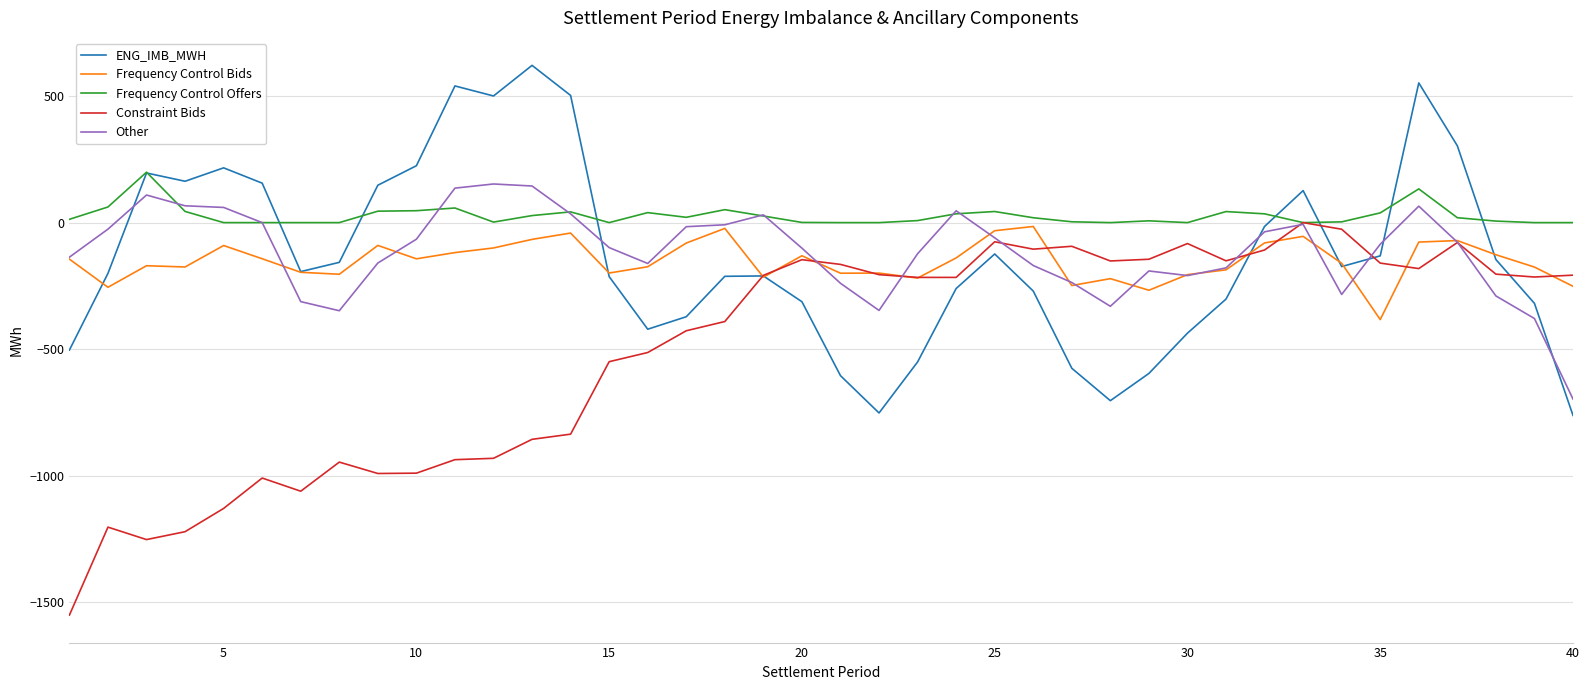

What is the difference between the maximum and minimum values in the ENG_IMB_MWH series?

1383.4